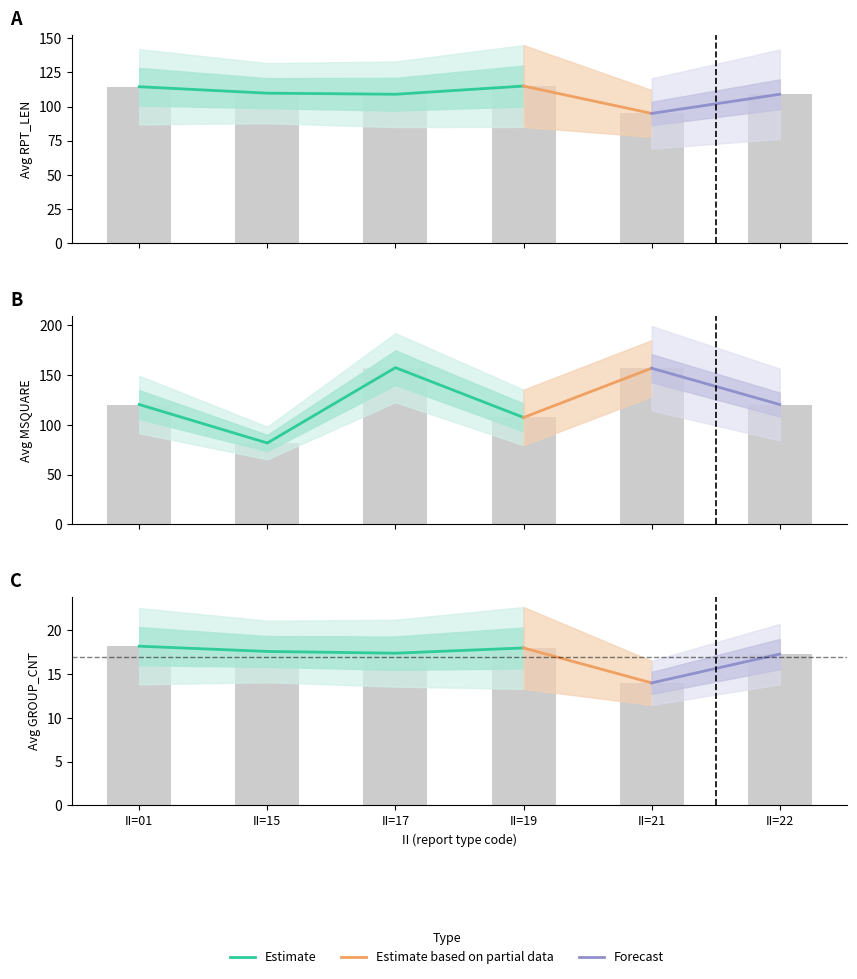

Is the value of AVG_RPT_LEN at II=15 greater than the value of AVG_GROUP_CNT at II=01?

Yes